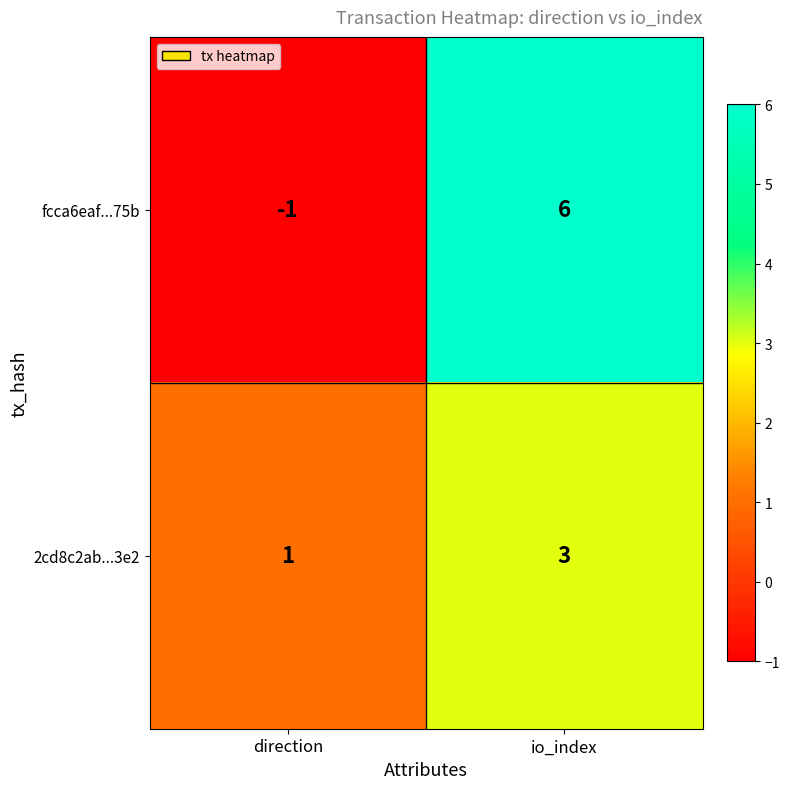

Reading left to right, transcribe all the data shown in this chart.

fcca6eaf...75b: direction=-1	io_index=6
2cd8c2ab...3e2: direction=1	io_index=3